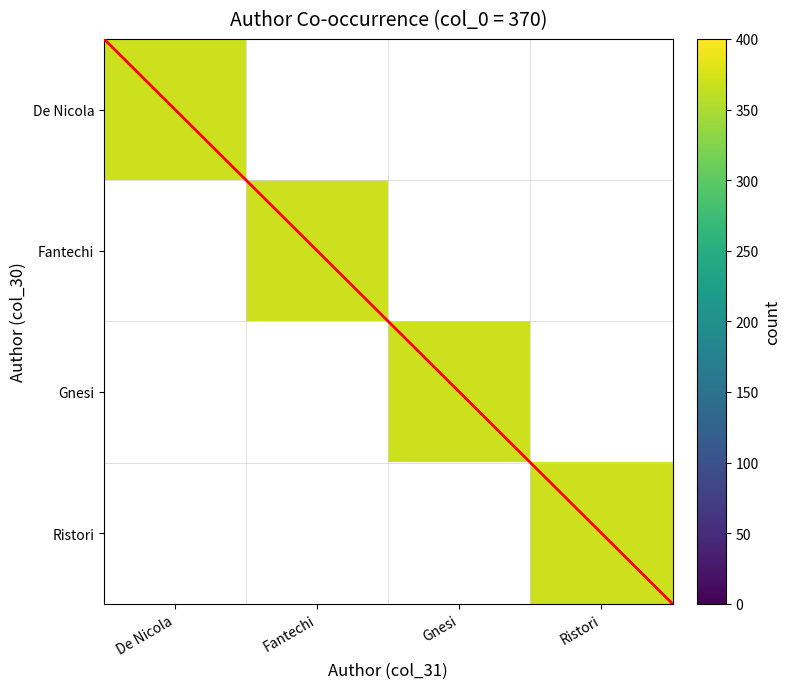

Between Fantechi and Gnesi, which series saw the biggest shift?

Fantechi